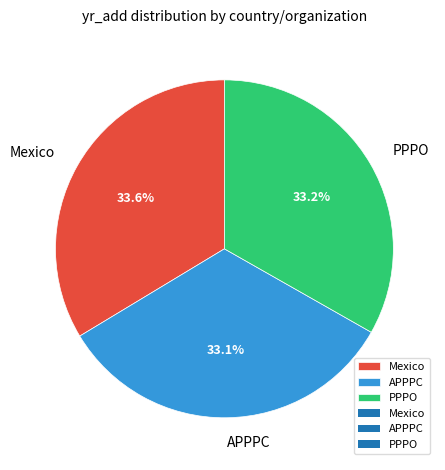

Count the number of slices in the pie.

3